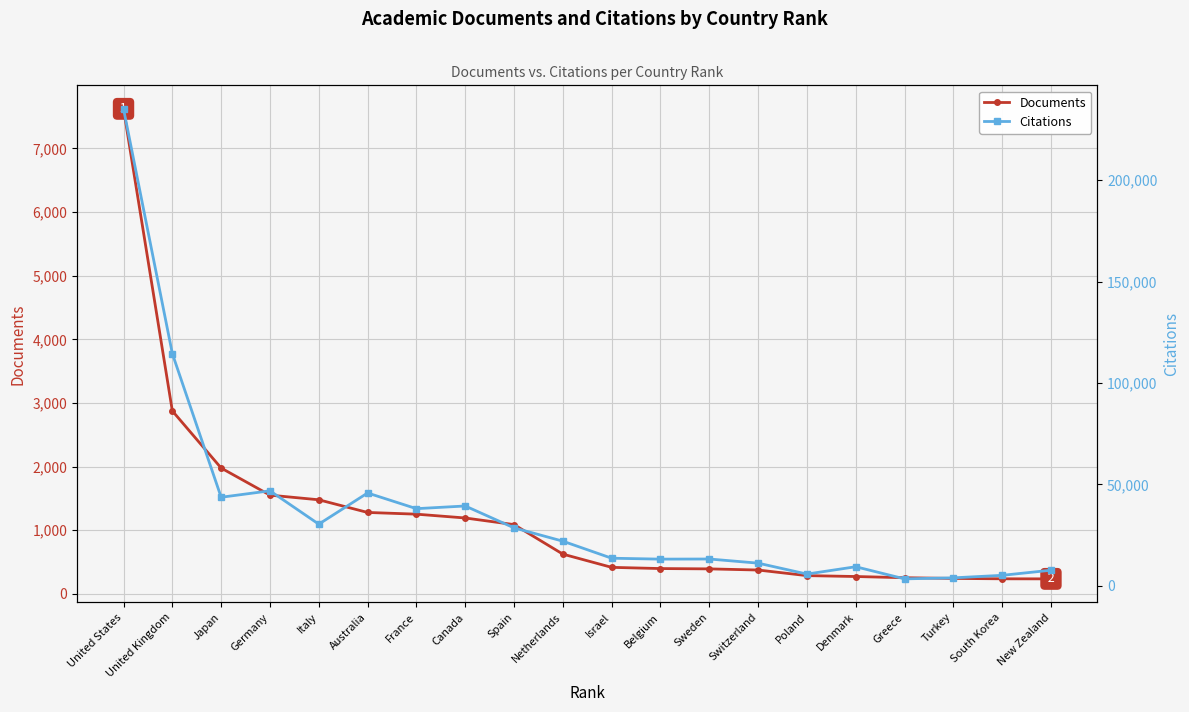

Which series has the largest total across all categories?

Citations